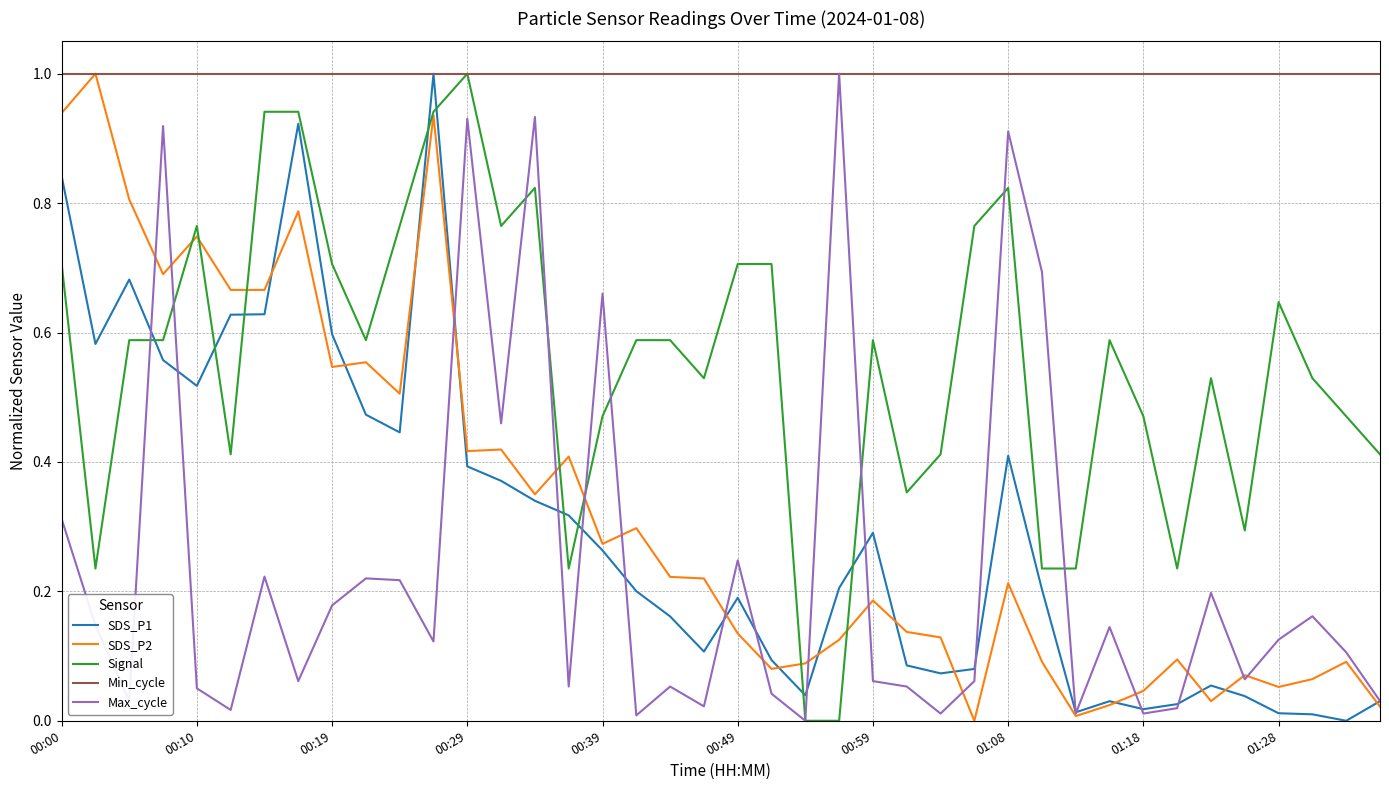

What is the maximum value for SDS_P1?

1.0